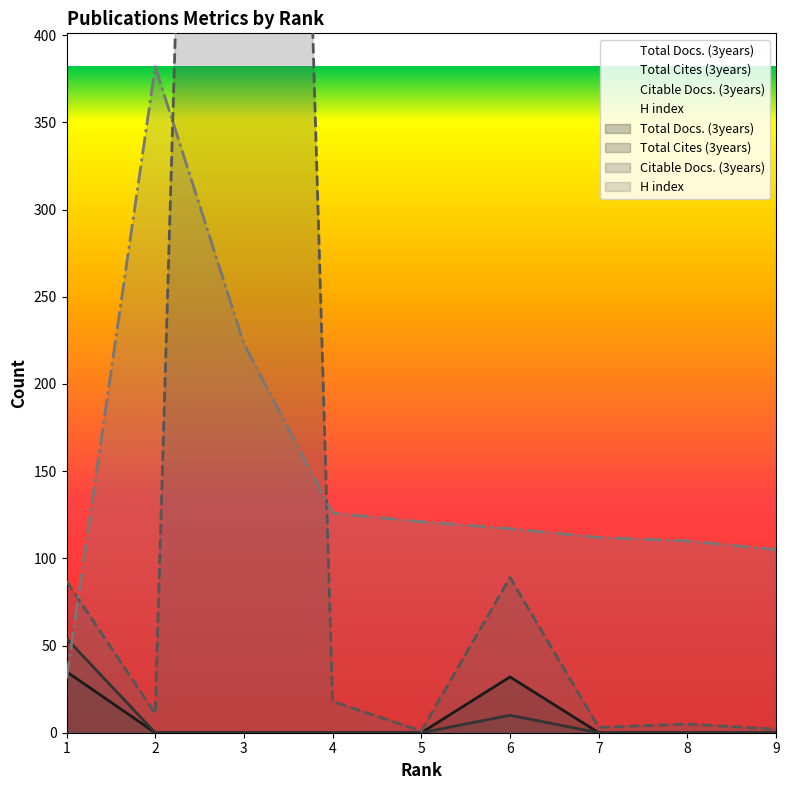

What is the value of the Total Cites (3years) point at the 6th from the left?

10